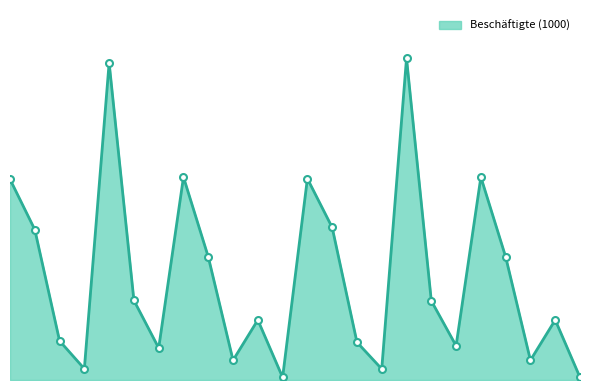

Does the chart display data point markers on the line(s)?

No